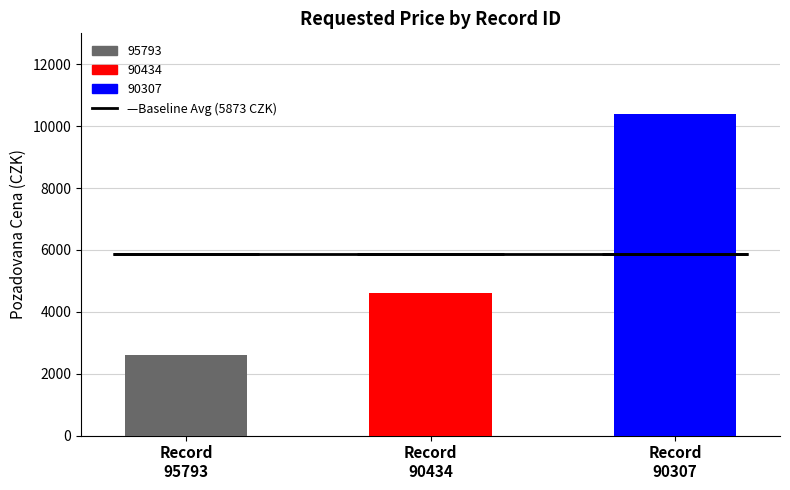

Rank the categories by value from lowest to highest.

95793, 90434, 90307